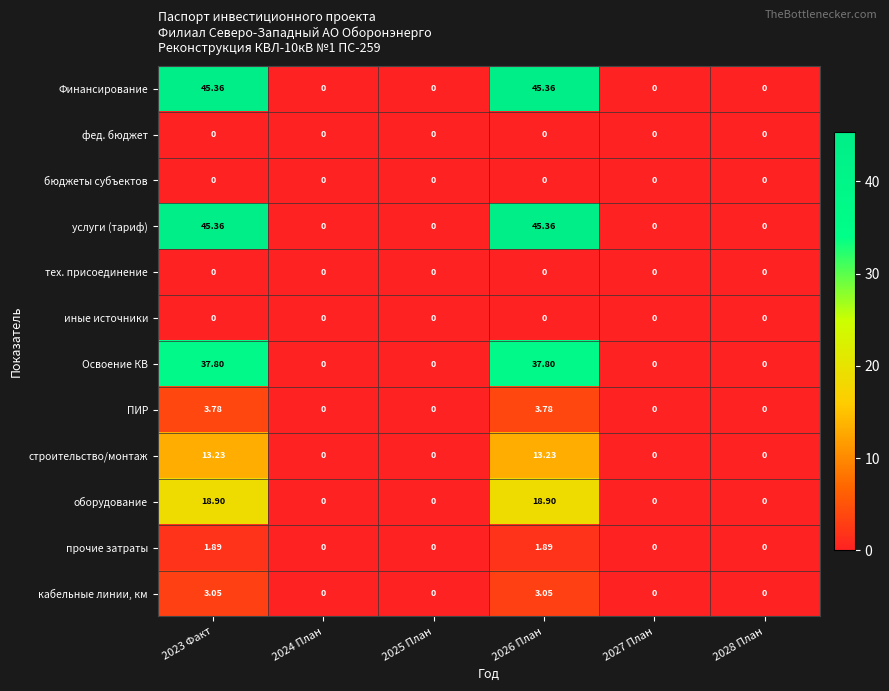

Is the value of строительство/монтаж at 2023 Факт greater than the value of Финансирование at 2024 План?

Yes